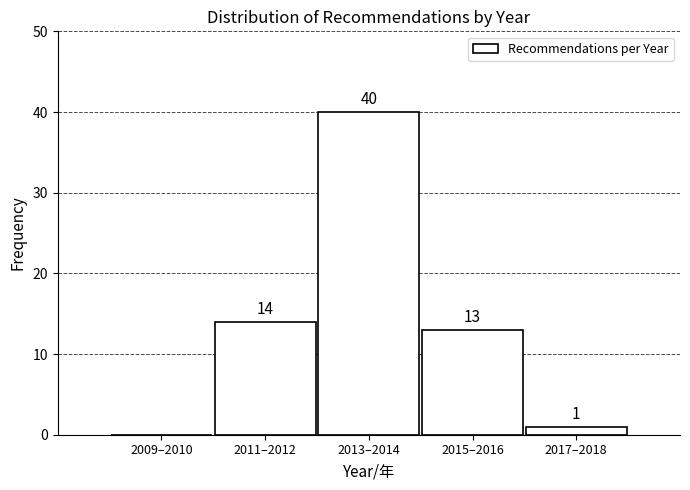

Reading left to right, list all the values displayed in this chart.

2009–2010=0	2011–2012=14	2013–2014=40	2015–2016=13	2017–2018=1